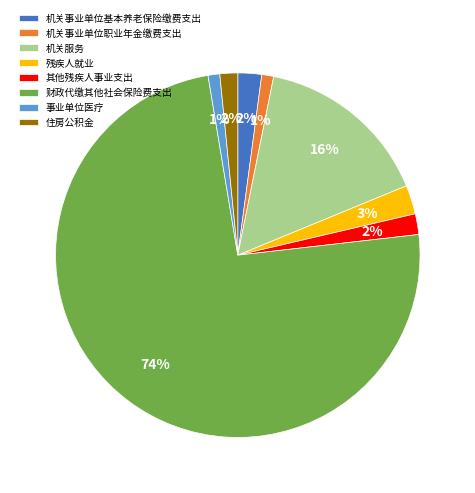

True or false: 住房公积金 accounts for 2% of the total.

True